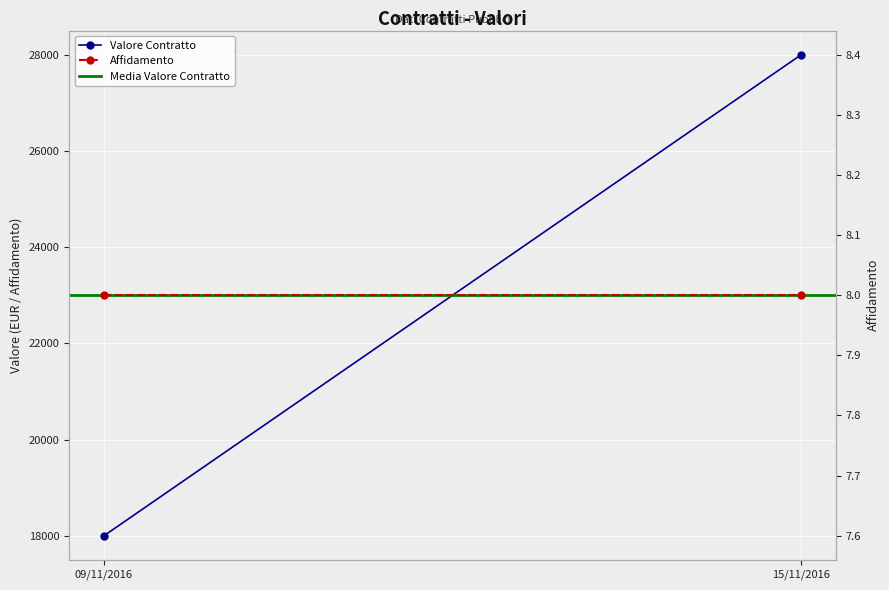

At which category does the chart reach its peak across all series?

15/11/2016